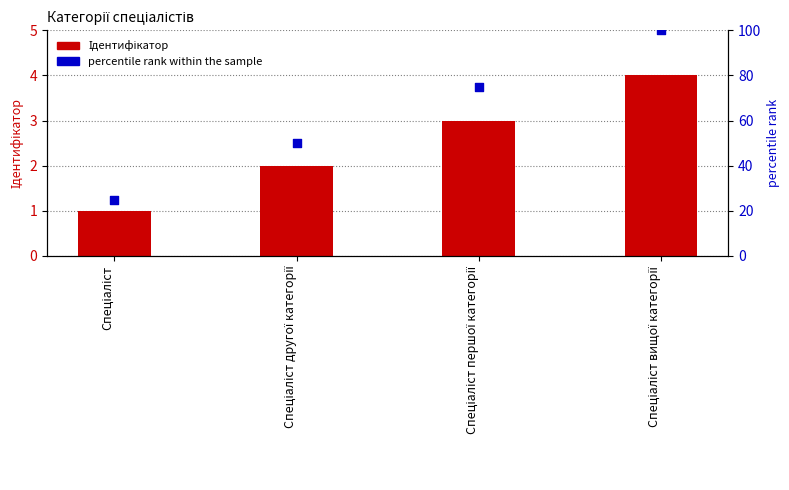

What are all the series names shown in the legend?

Ідентифікатор, percentile rank within the sample